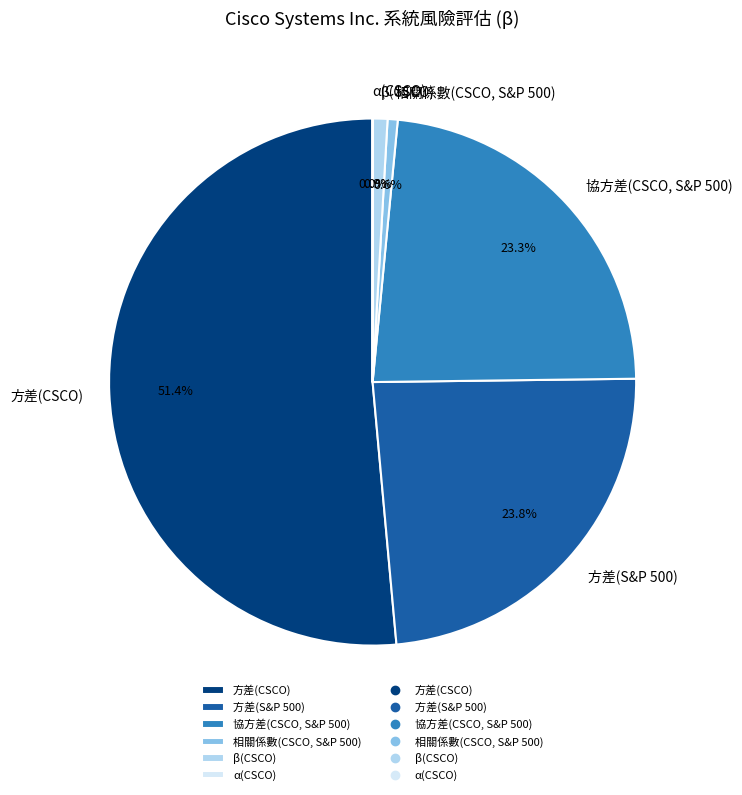

To the nearest percent, what percentage of the pie is β(CSCO)?

1%